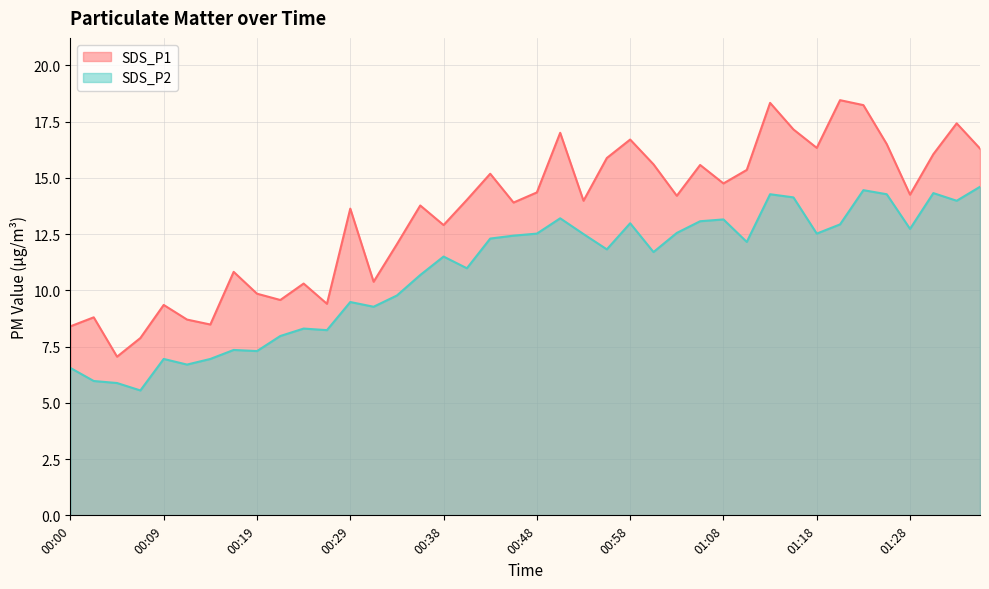

The value of SDS_P2 at 00:07 is 5.5. True or false?

True